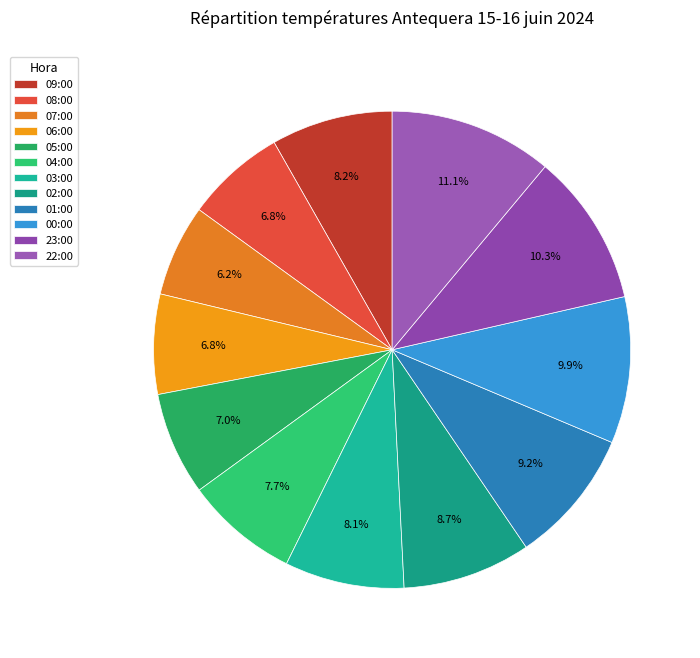

How many segments does this pie chart have?

12